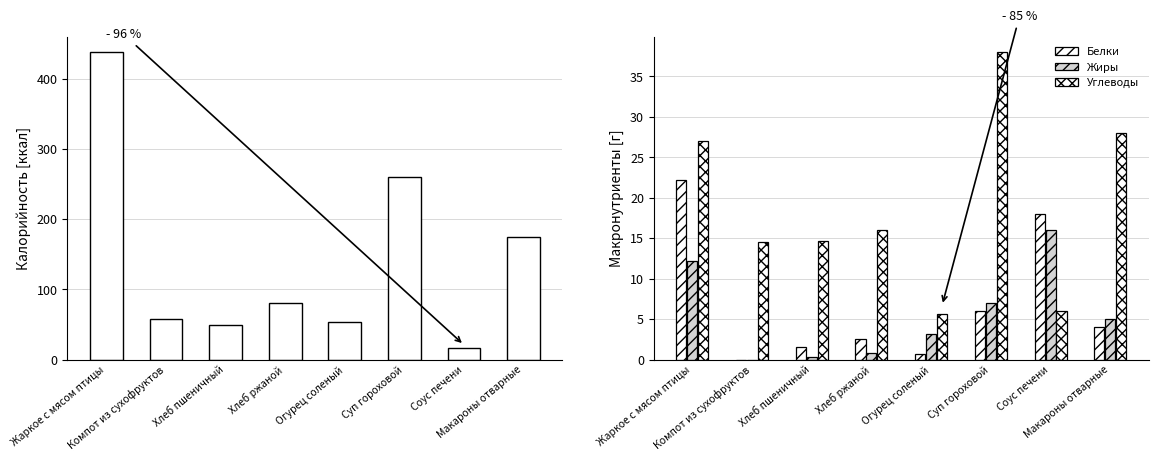

What is the sum of all Белки values?

55.2